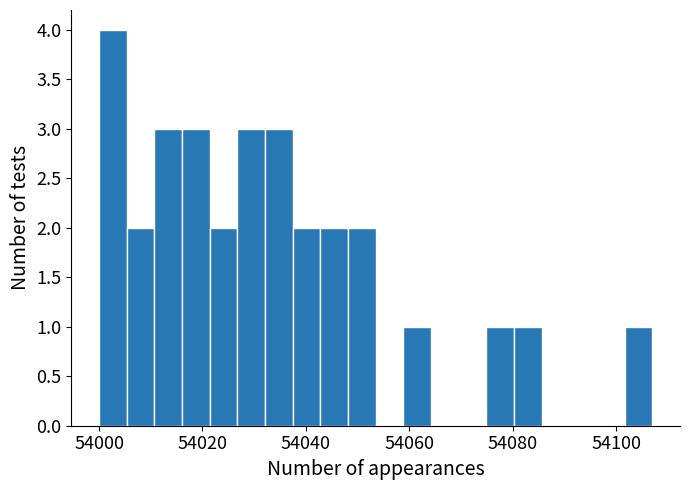

Read against the x-axis, roughly where is the centre of the tallest bar?

54002